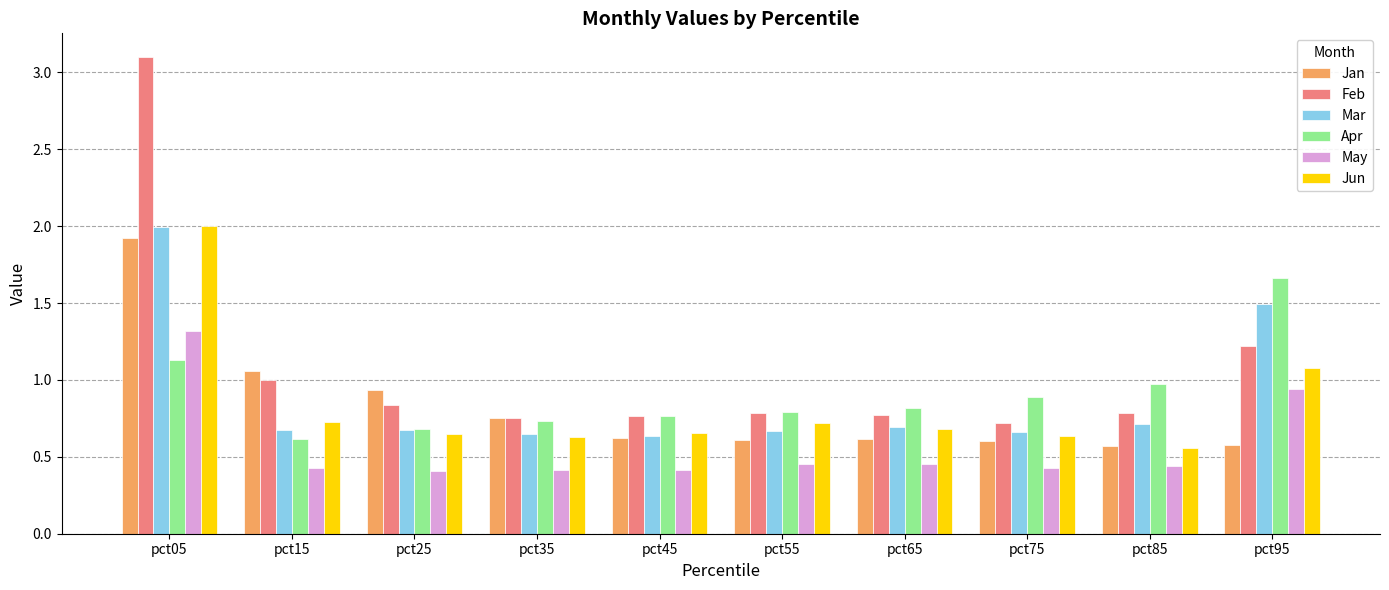

How many bars are there in total?

60